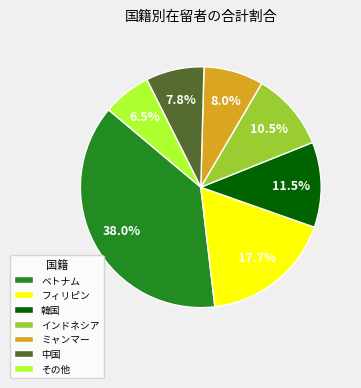

How many segments does this pie chart have?

7